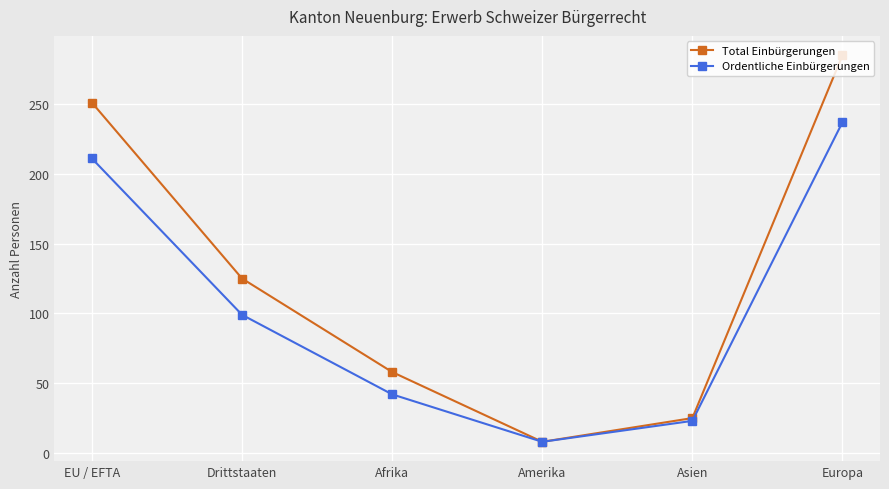

How many interior local valleys does the Total Einbürgerungen series have?

1